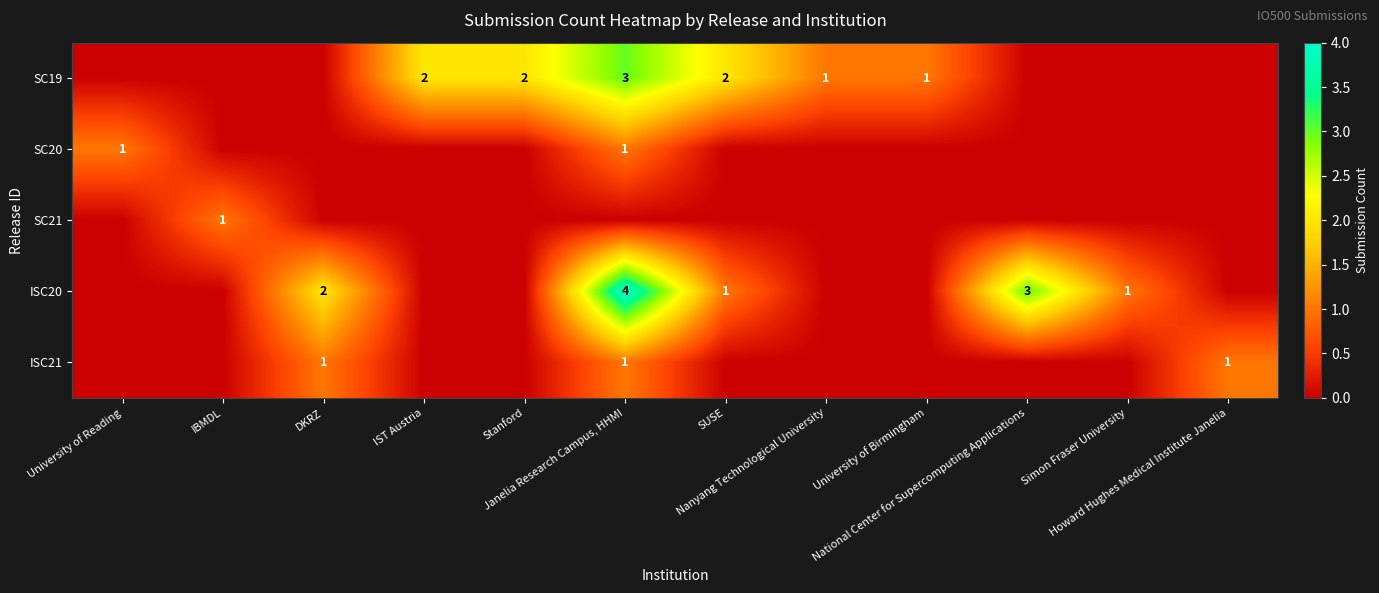

At which label does SC19 reach its minimum?

University of Reading